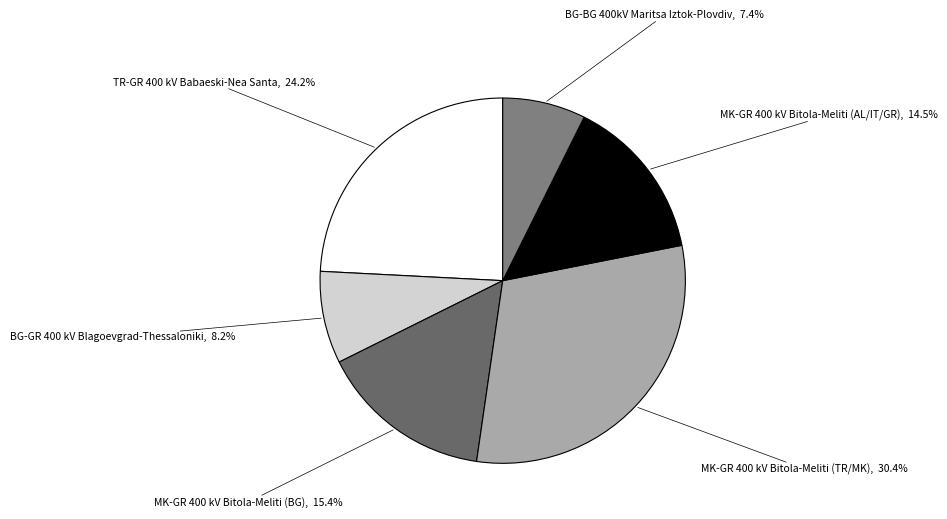

How many segments does this pie chart have?

6